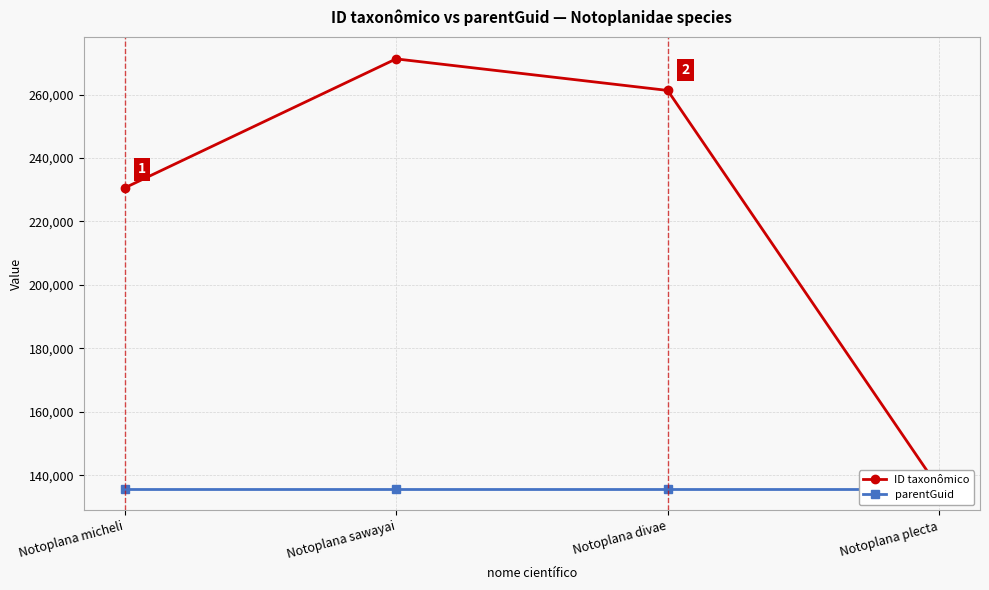

True or false: ID taxonômico has a value of 261304 at Notoplana divae.

True